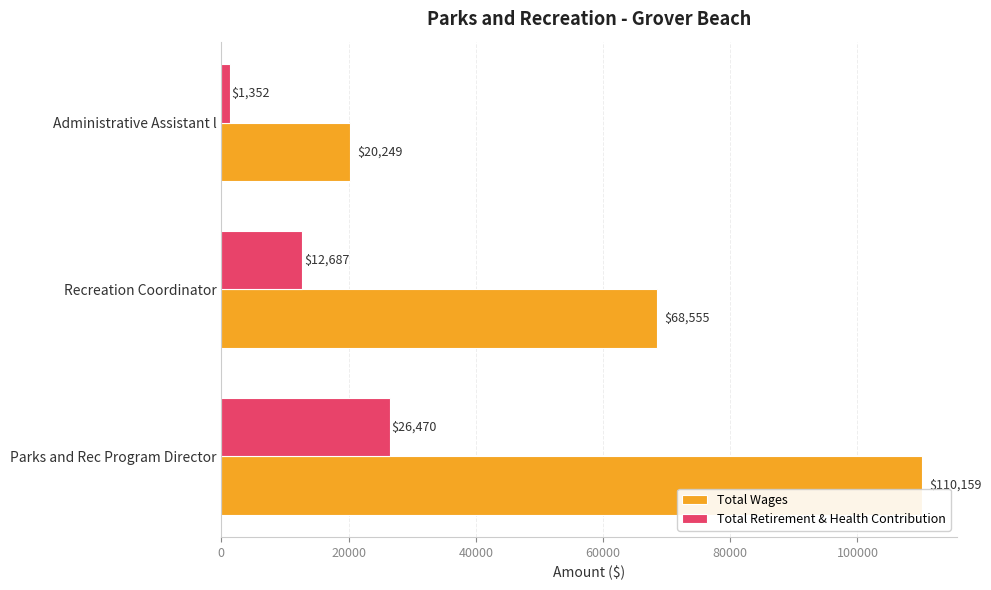

How many Total Wages values are between 20249 and 110159?

3